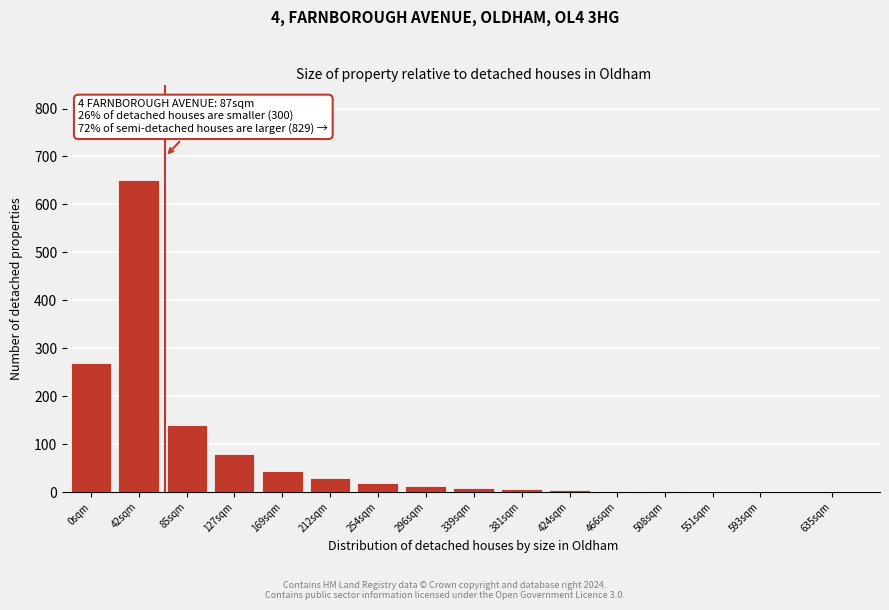

The chart shows a value of 6 at 381sqm. True or false?

True